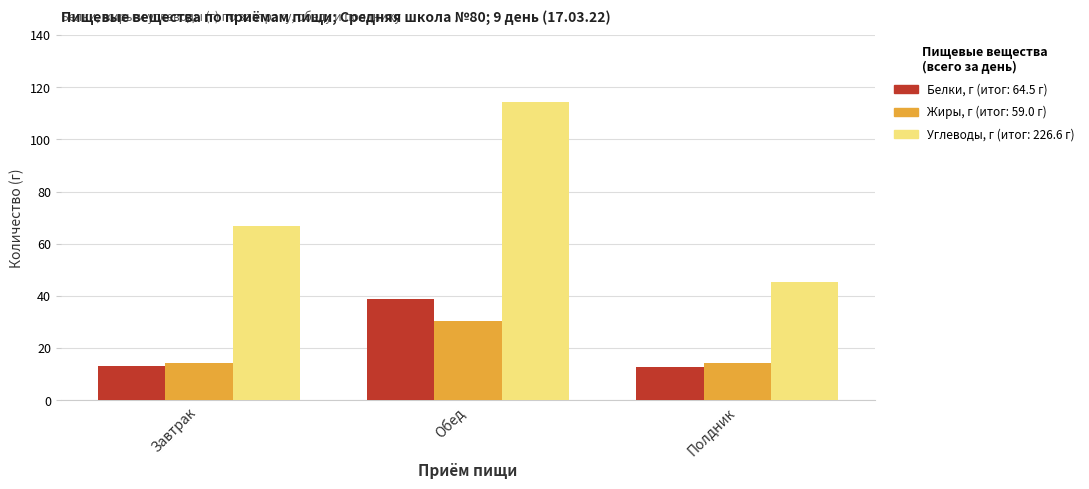

Which label corresponds to the largest value in the chart?

Обед